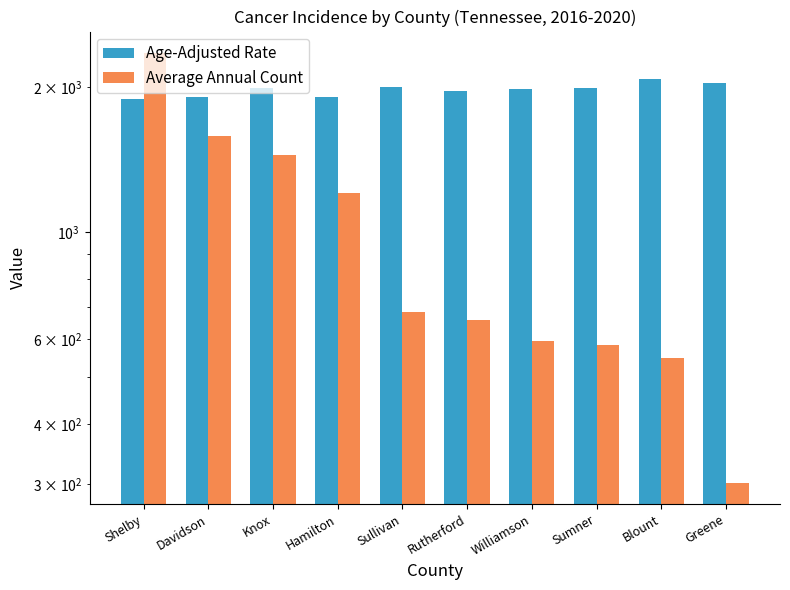

What is the difference between the highest and lowest values at Blount?

1531.9